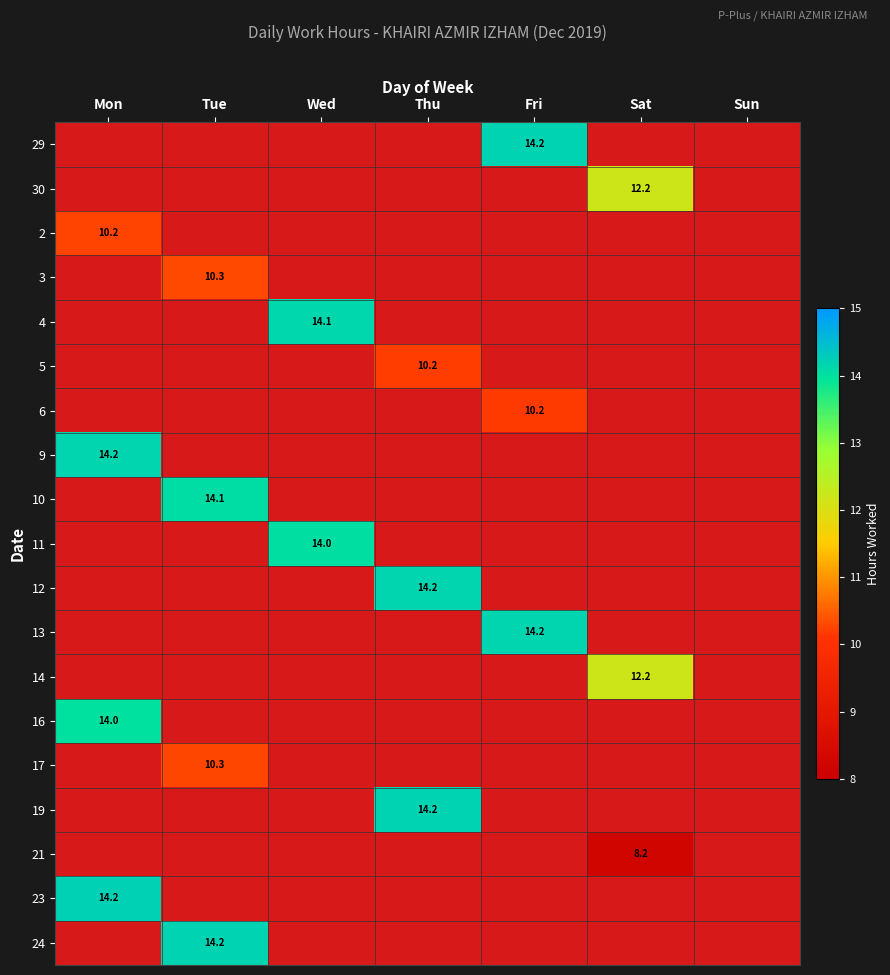

Is it true that 16 equals 21.4 at Mon?

False